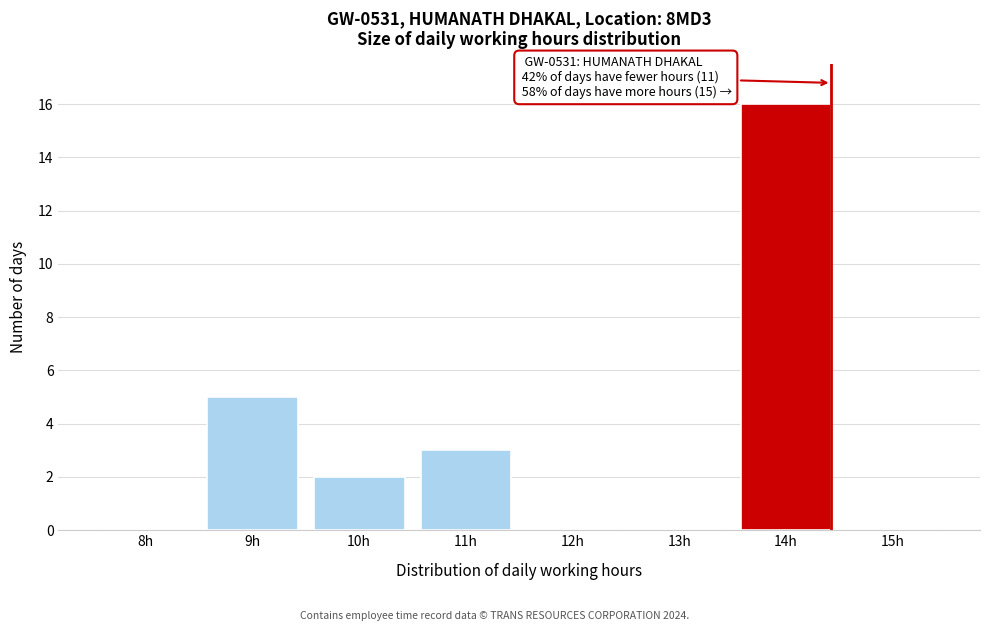

Reading left to right, transcribe all the data shown in this chart.

8h=0	9h=5	10h=2	11h=3	12h=0	13h=0	14h=16	15h=0